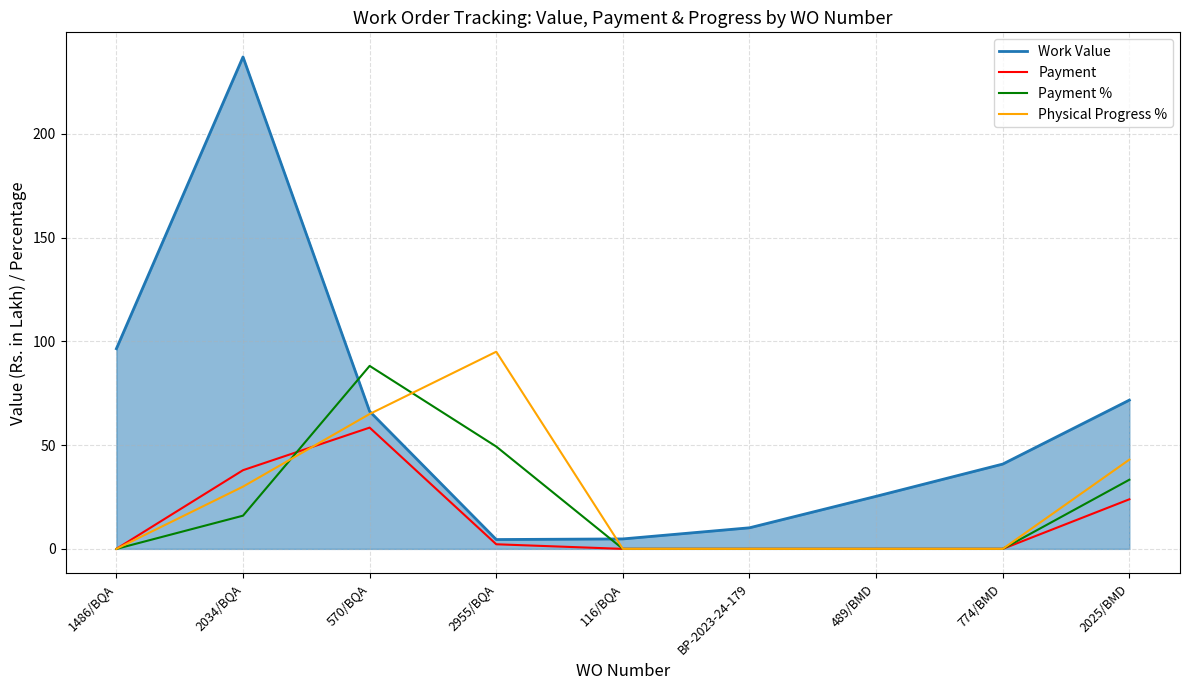

What position from the right is 570/BQA?

7